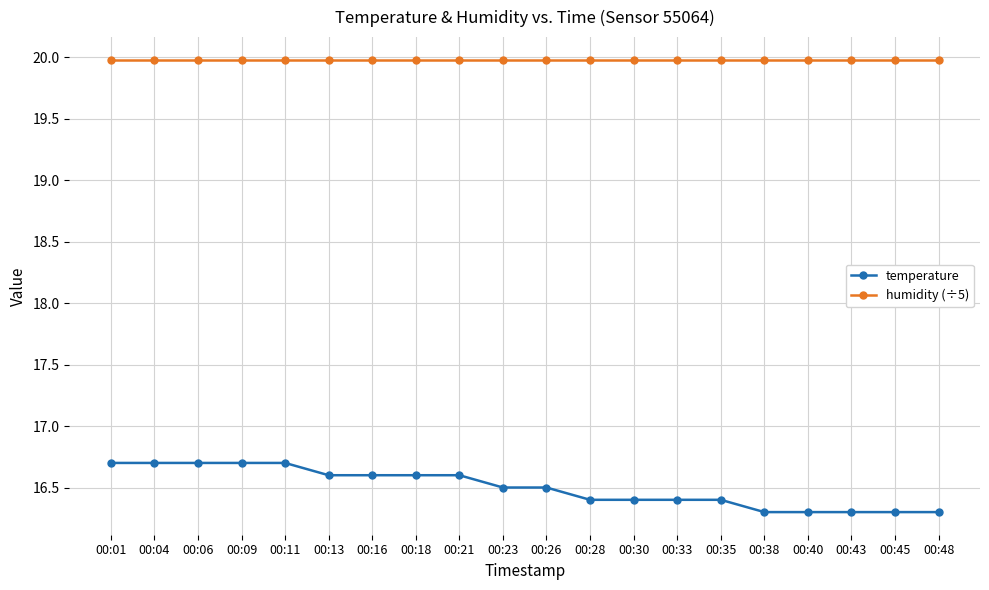

How many temperature values are between 16 and 17?

20